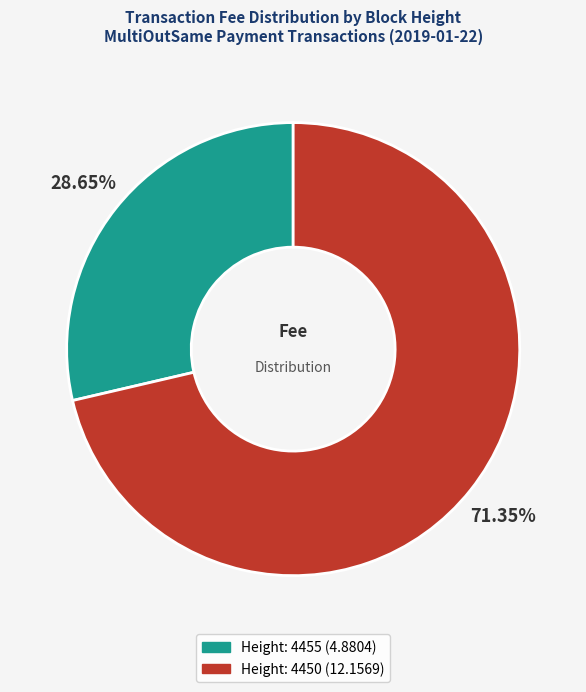

Is there a majority slice in this chart?

Yes